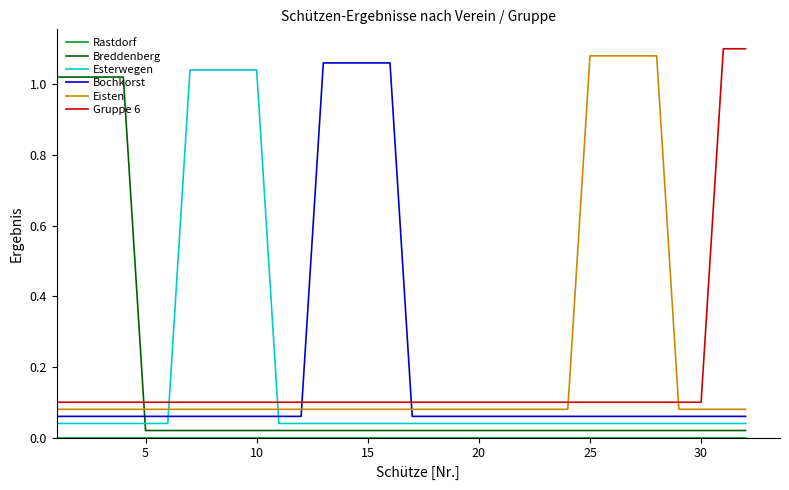

True or false: Bochkorst and Gruppe 6 cross at least once.

True